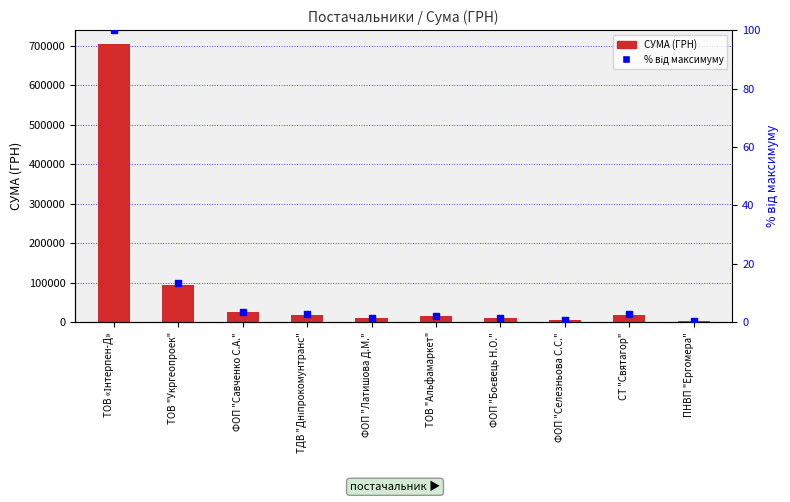

What is the lowest value of the % від максимуму series?

0.6